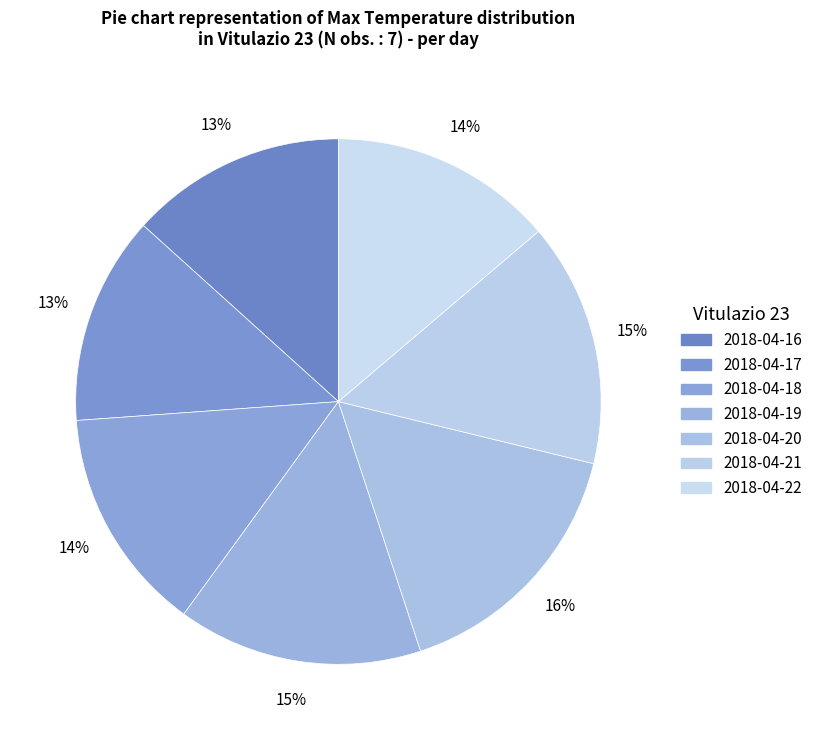

Approximately how many times larger is the value at 2018-04-22 compared to 2018-04-20?

0.9